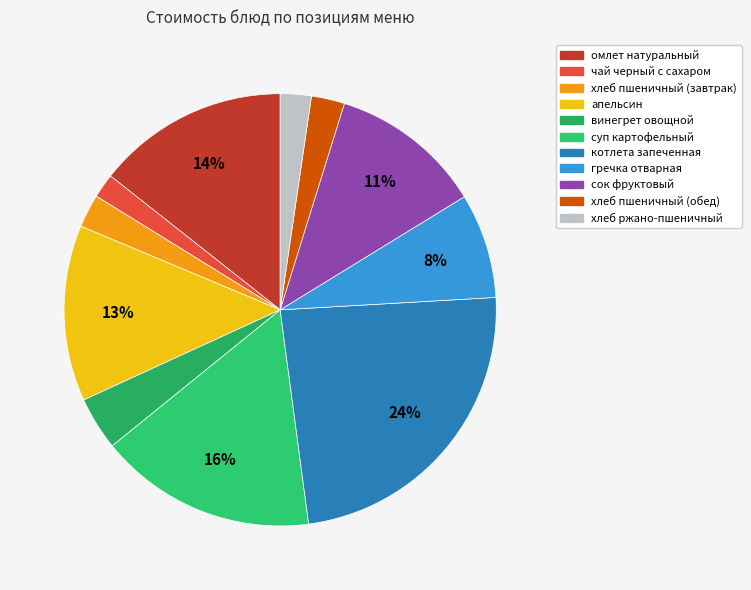

True or false: апельсин accounts for 1% of the total.

False